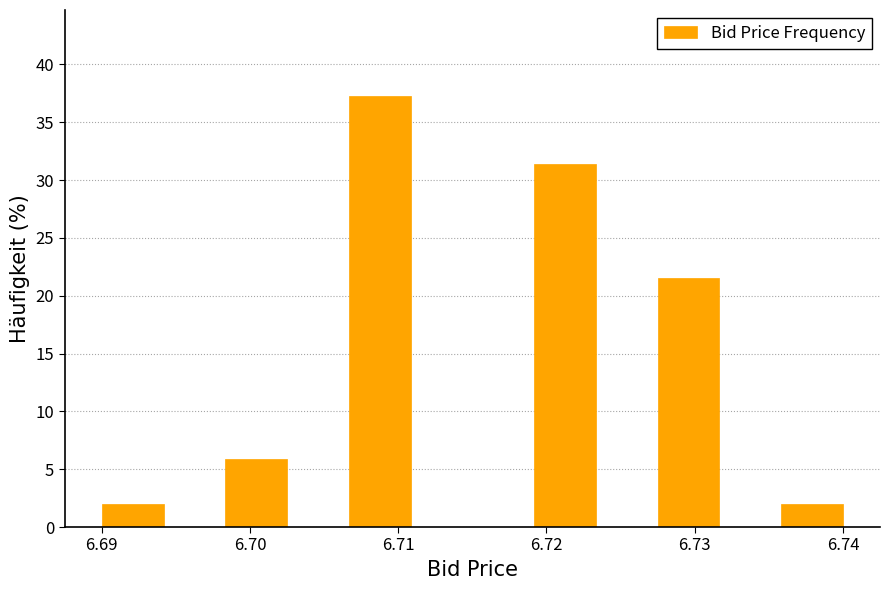

Reading left to right, list every bar in this chart as the range it spans on the x-axis followed by its height. Neither the bar edges nor the heights are printed on the chart, so give them approximately, as read against the axes.

6.690 to 6.694: 2.0
6.694 to 6.698: 0
6.698 to 6.703: 6.0
6.703 to 6.707: 0
6.707 to 6.711: 37.5
6.711 to 6.715: 0
6.715 to 6.719: 0
6.719 to 6.723: 31.5
6.723 to 6.728: 0
6.728 to 6.732: 21.5
6.732 to 6.736: 0
6.736 to 6.740: 2.0